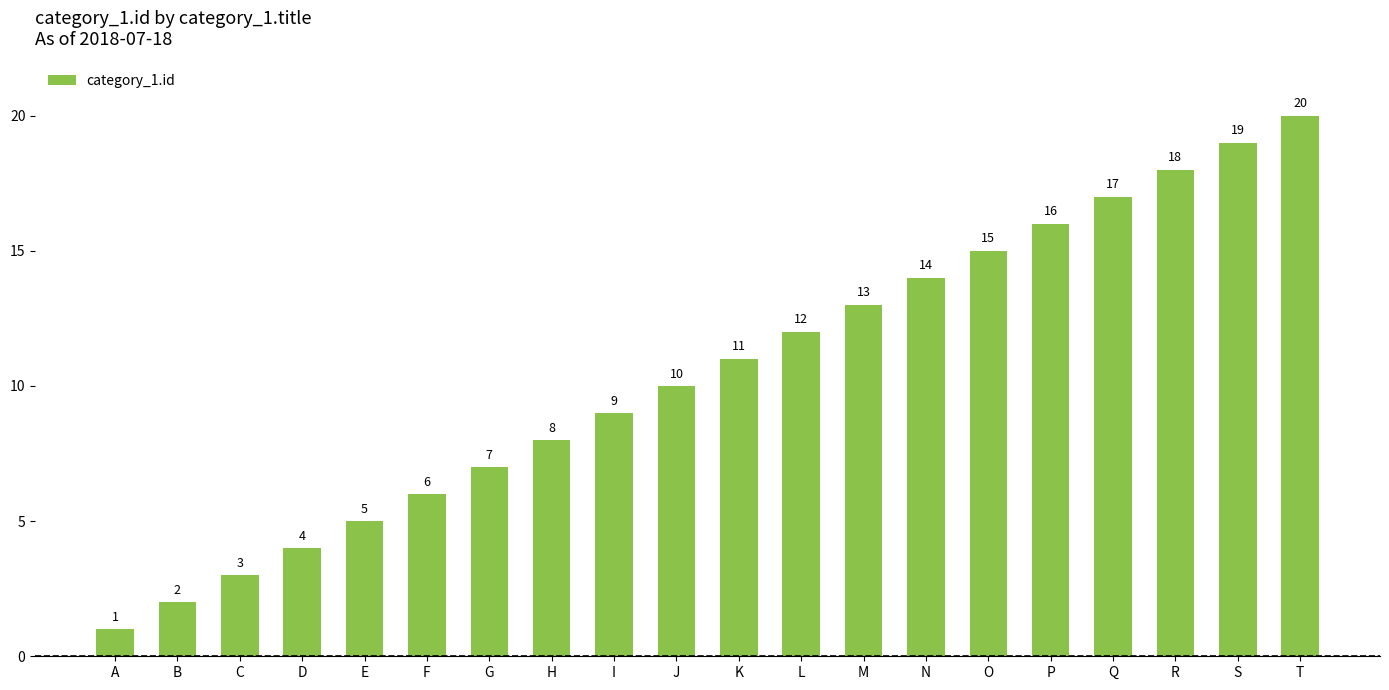

Which category has the lowest value across all series?

A